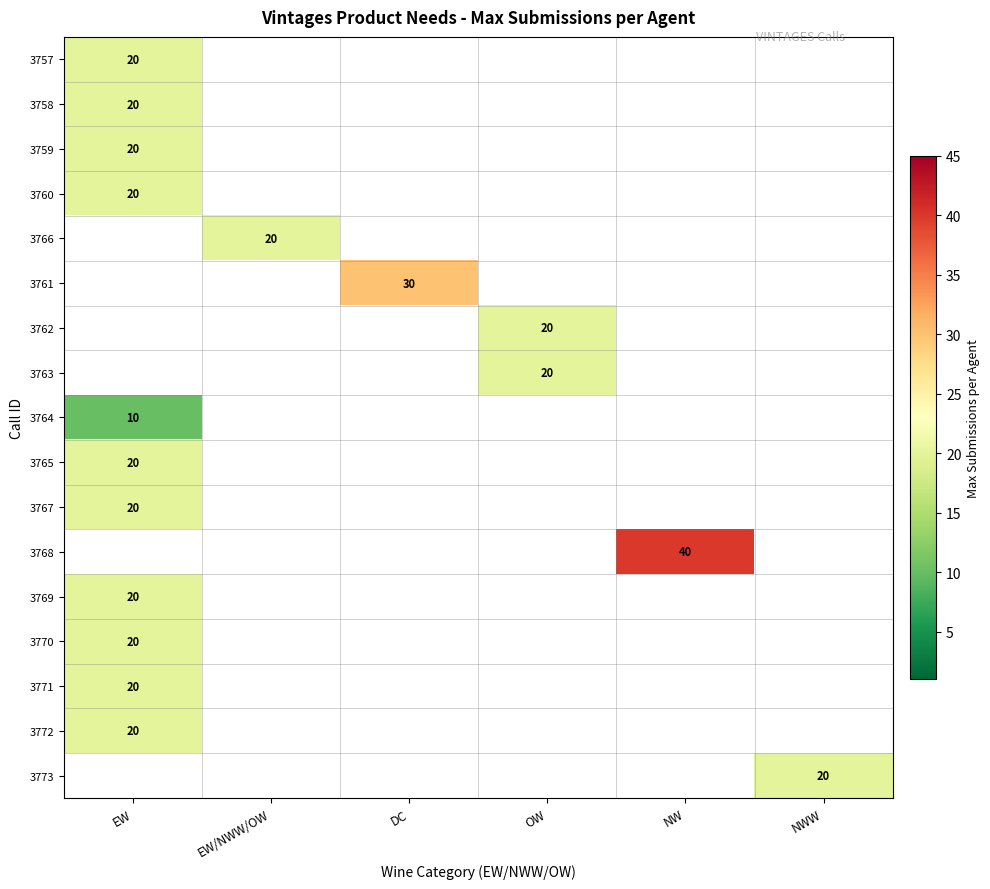

Is it true that 3769 equals 20 at EW?

True